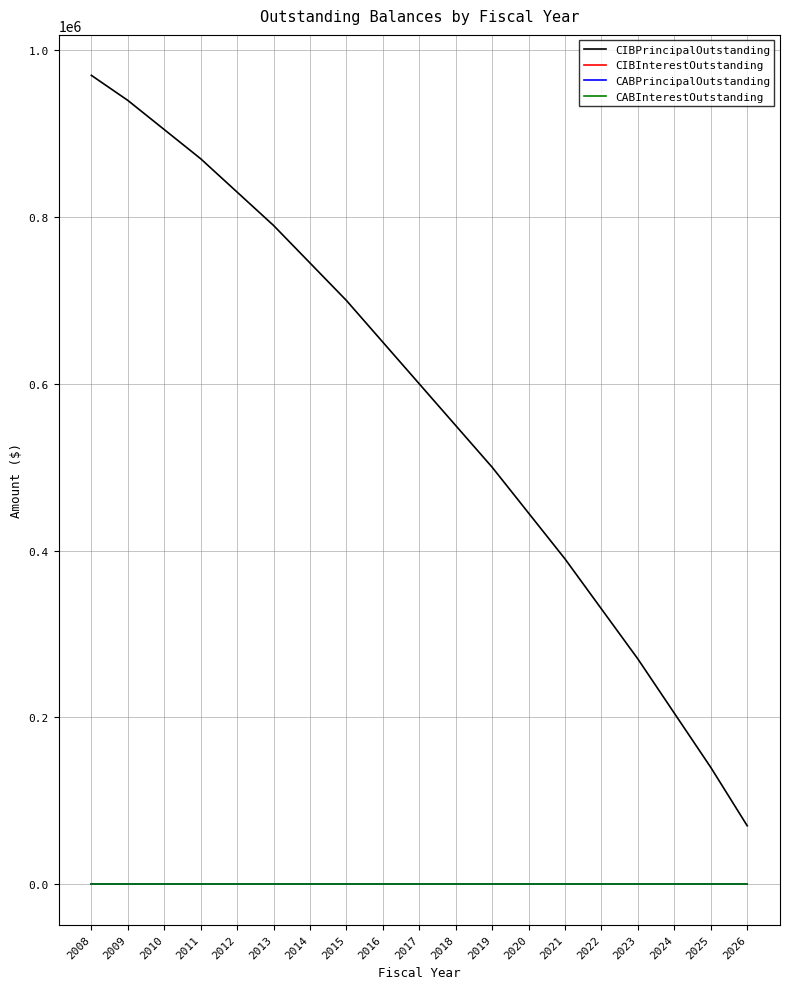

Is this an area chart (filled region under the line)?

No